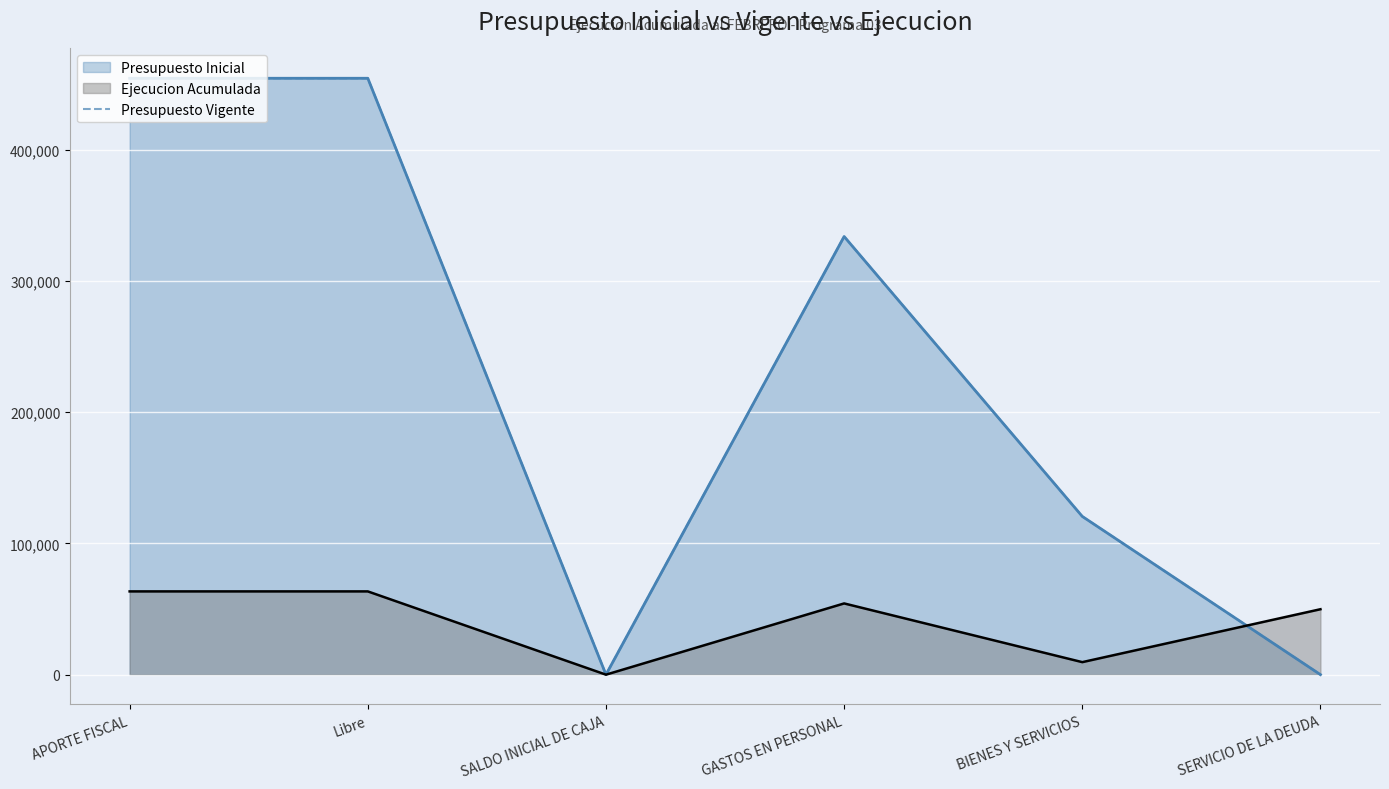

Reading left to right, list all the values displayed in this chart.

454433	454433	10	333866	120567	10